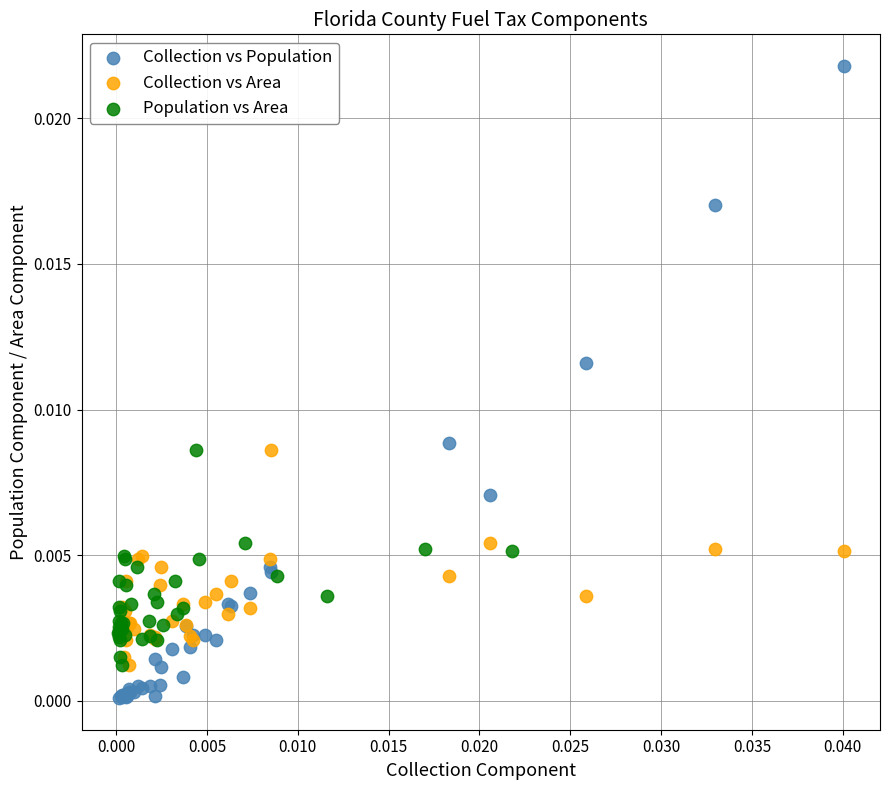

Which series contains the lowest Y value?

Collection vs Population